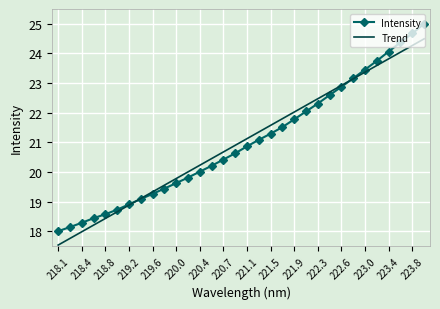

What is the greatest value displayed?

25.0